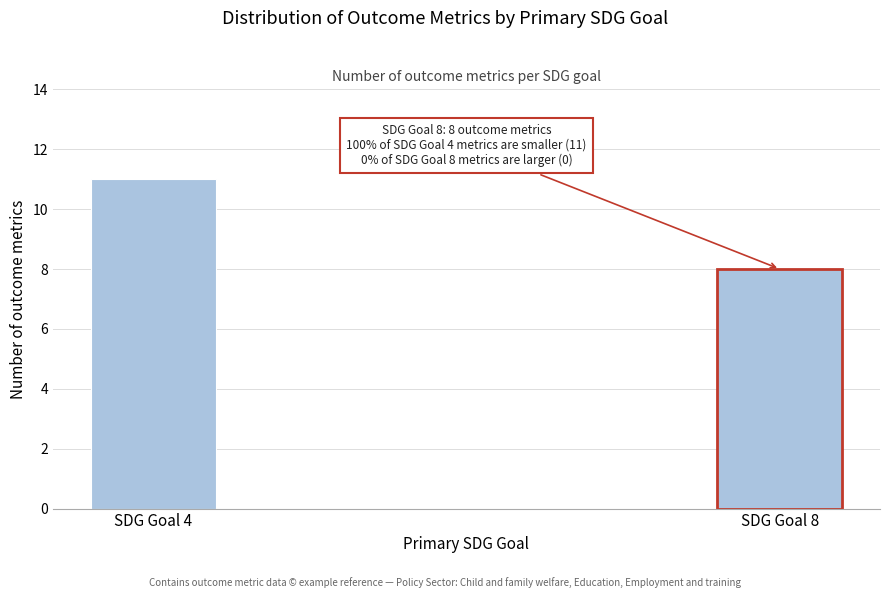

Reading right to left, extract all data points from this chart.

8	11